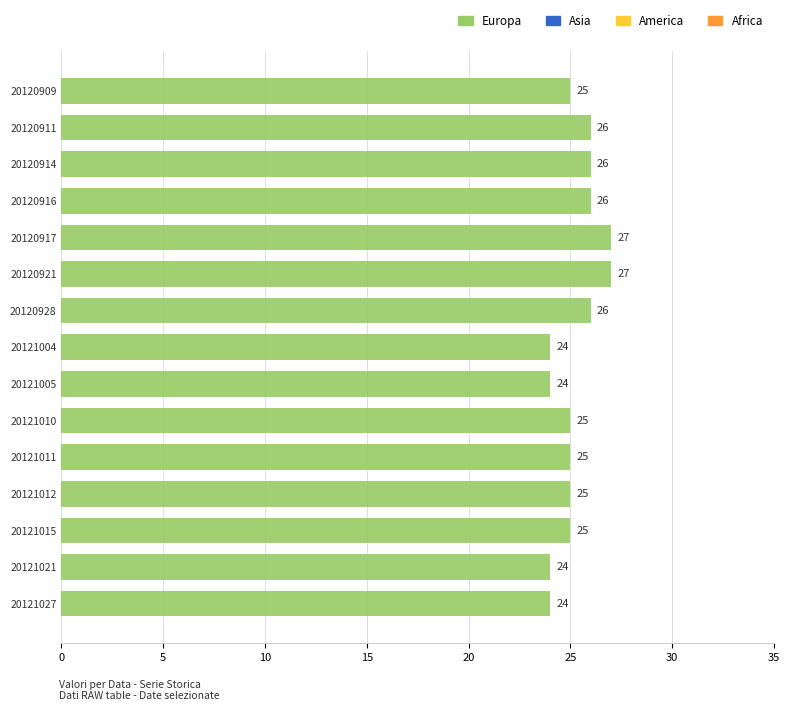

What is the sum of the values at 20121012 and 20120928?

51